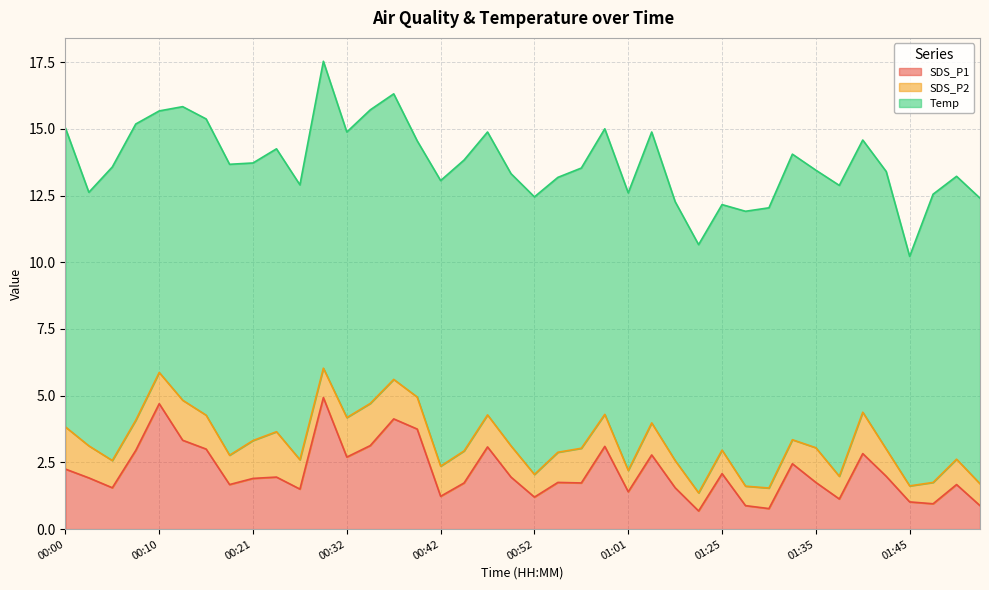

What is the label of the 36th point from the right?

00:10